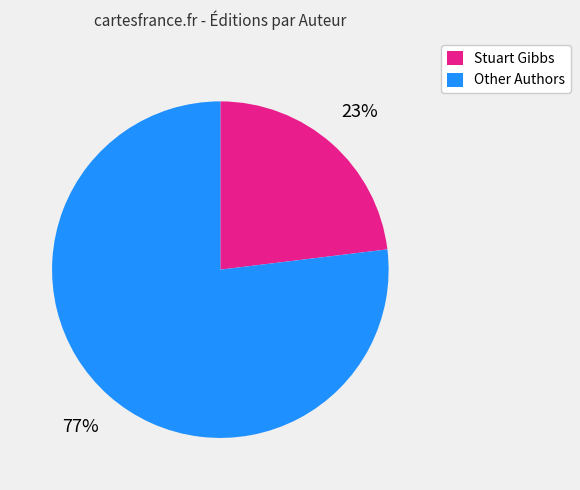

Is there a majority slice in this chart?

Yes